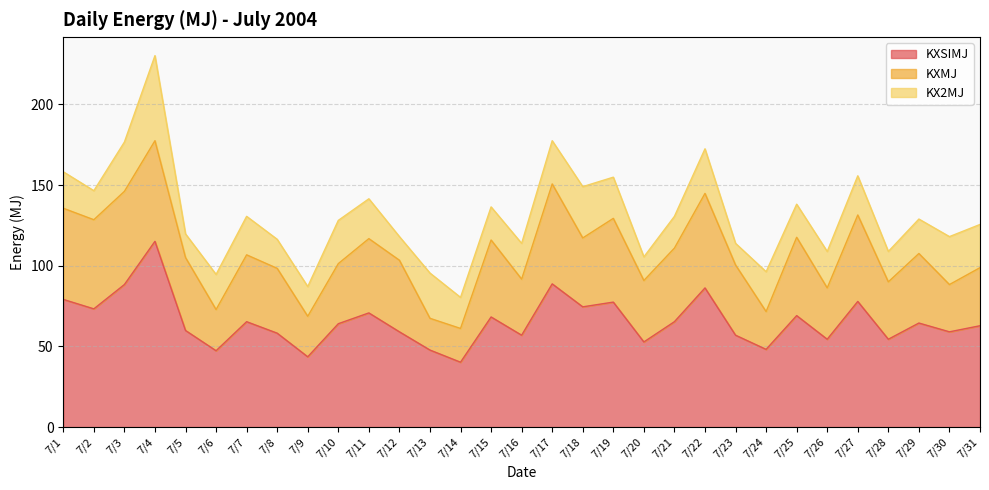

At which label is KXMJ closest to 41?

7/7